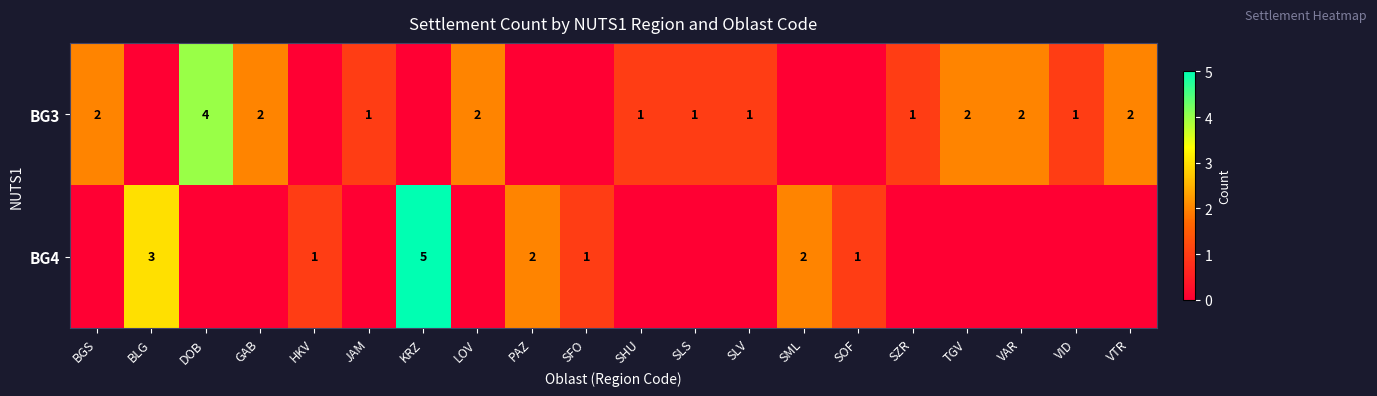

The row_0 series shows 2 at SLV. True or false?

False